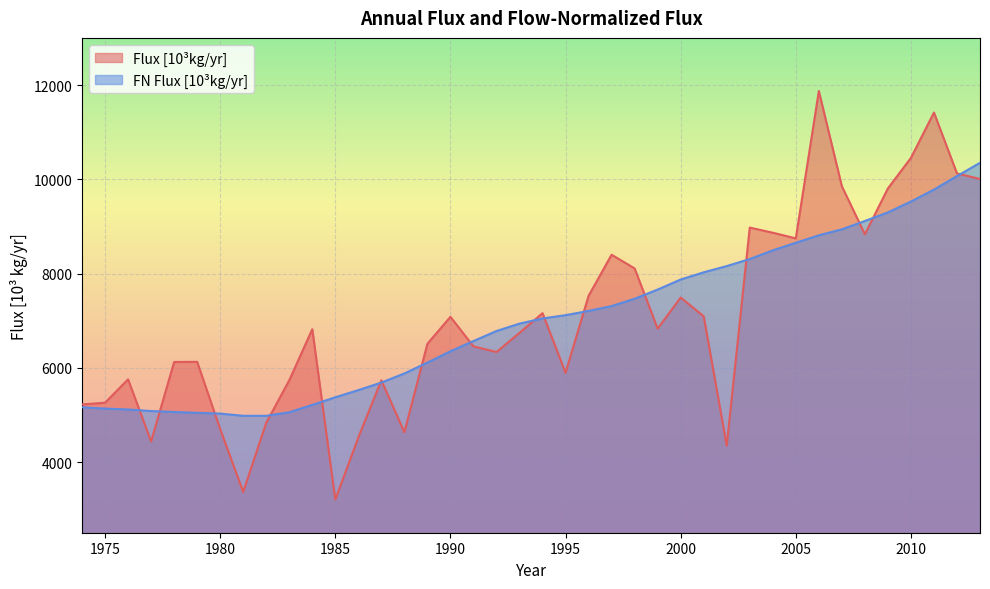

How many lines are shown in the chart?

2